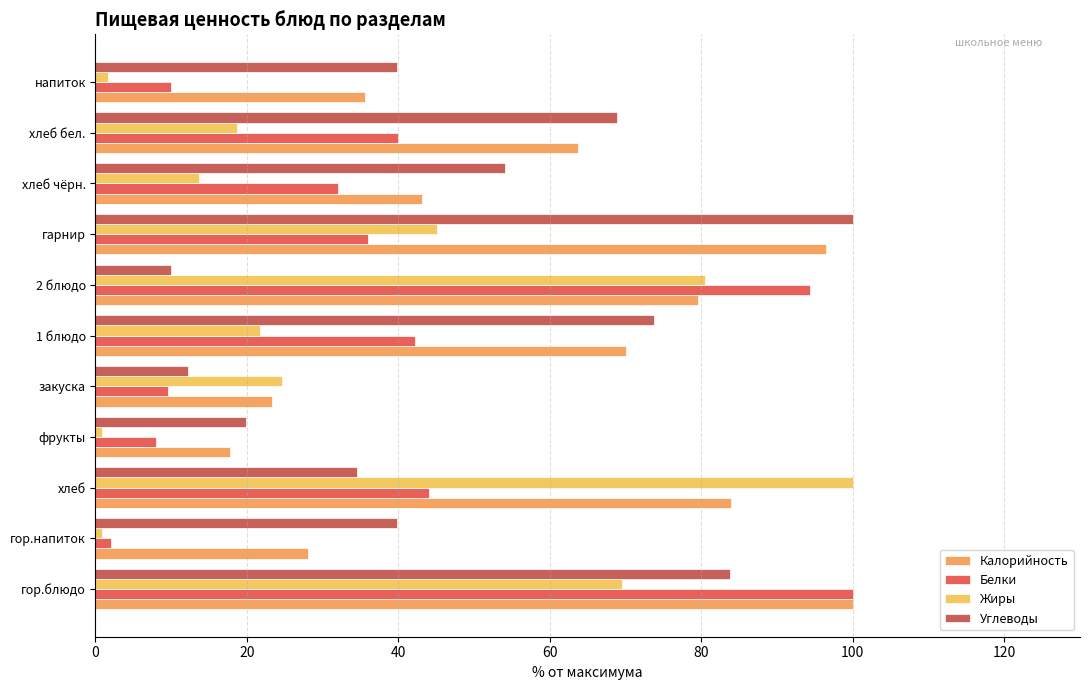

What is the difference between the maximum and minimum values in the Калорийность series?

82.2